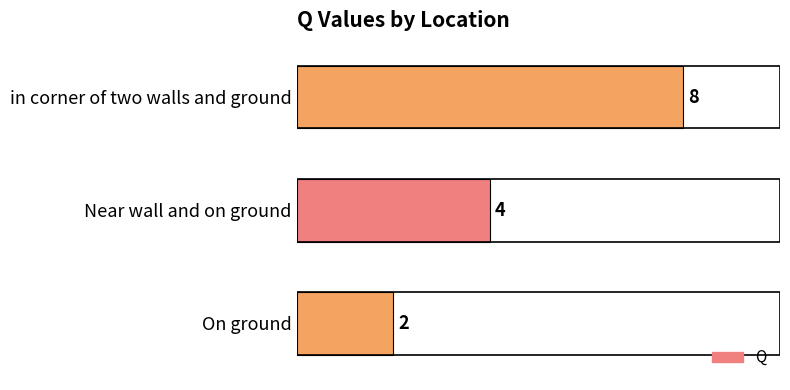

How many data points does each series have?

3